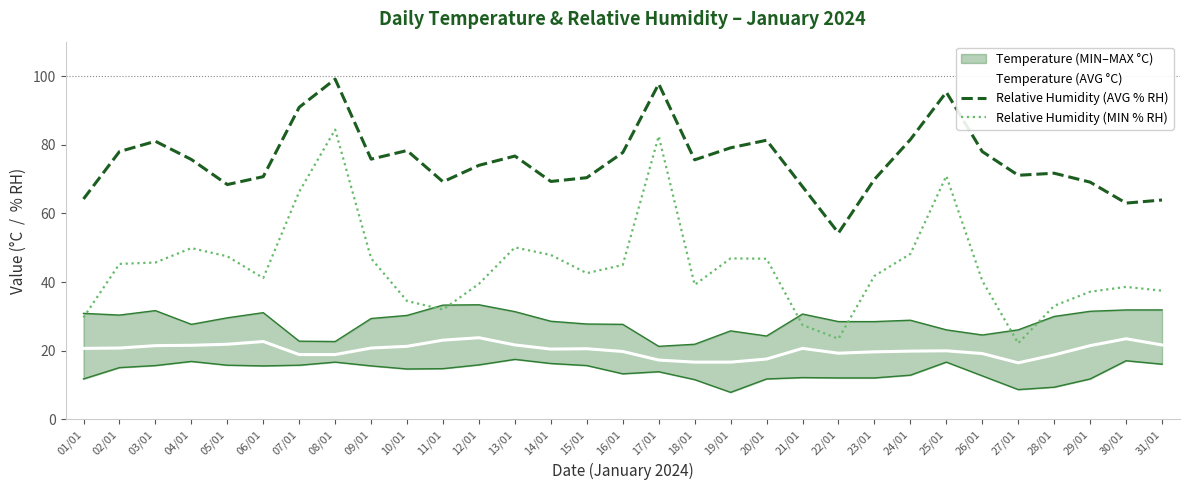

Where is the first local maximum for Relative Humidity (AVG % RH)?

03/01